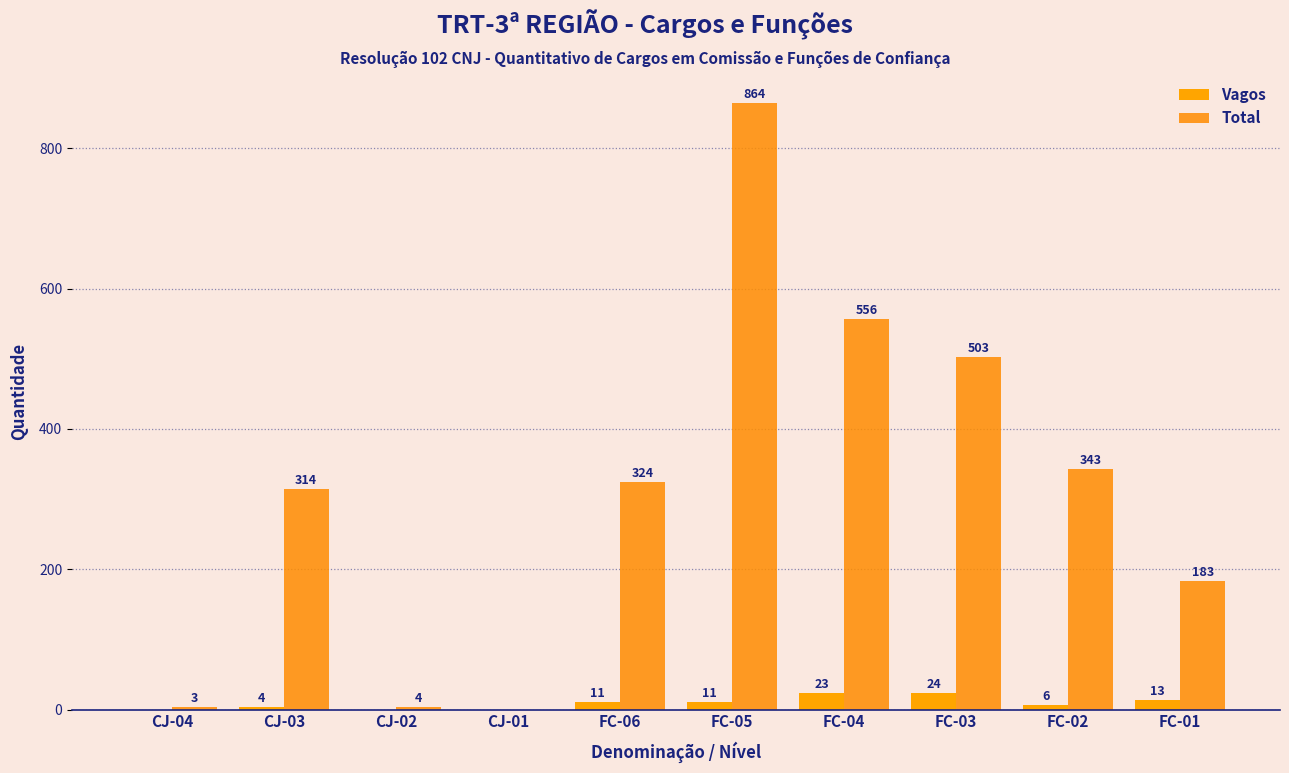

Rank the series by their average value, from highest to lowest.

Total, Vagos